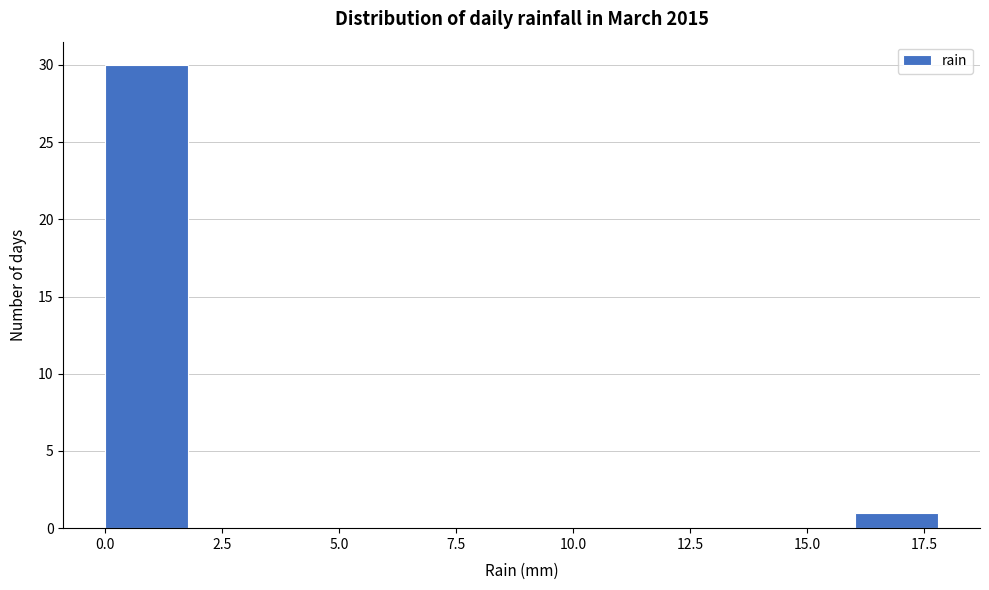

Around what value on the x-axis is the tallest bar? Give the approximate position of its centre, as read against the axis.

1.0